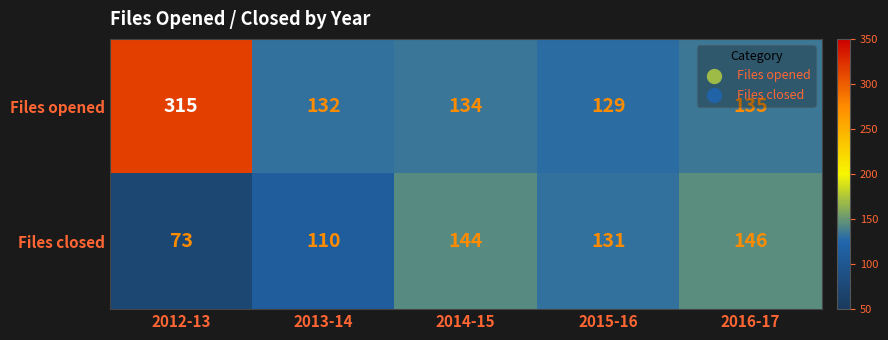

Rank the series by their maximum value, from highest to lowest.

Files opened, Files closed